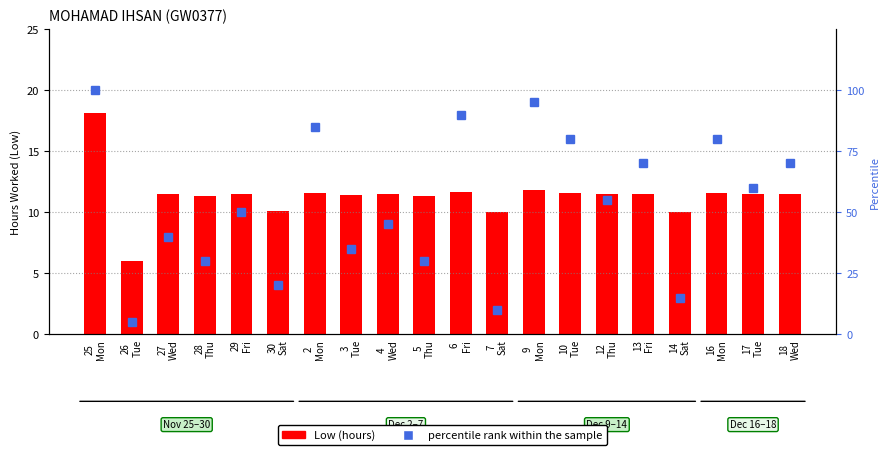

What is the approximate value of Low at 13
Fri?

11.5